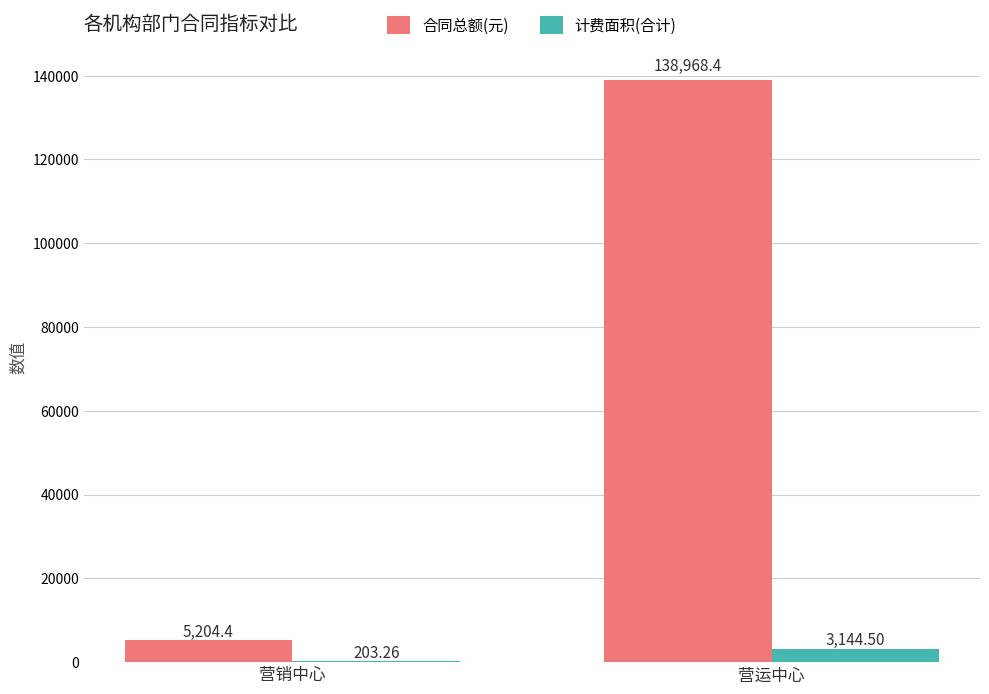

Which series changed the most between 营销中心 and 营运中心?

合同总额(元)